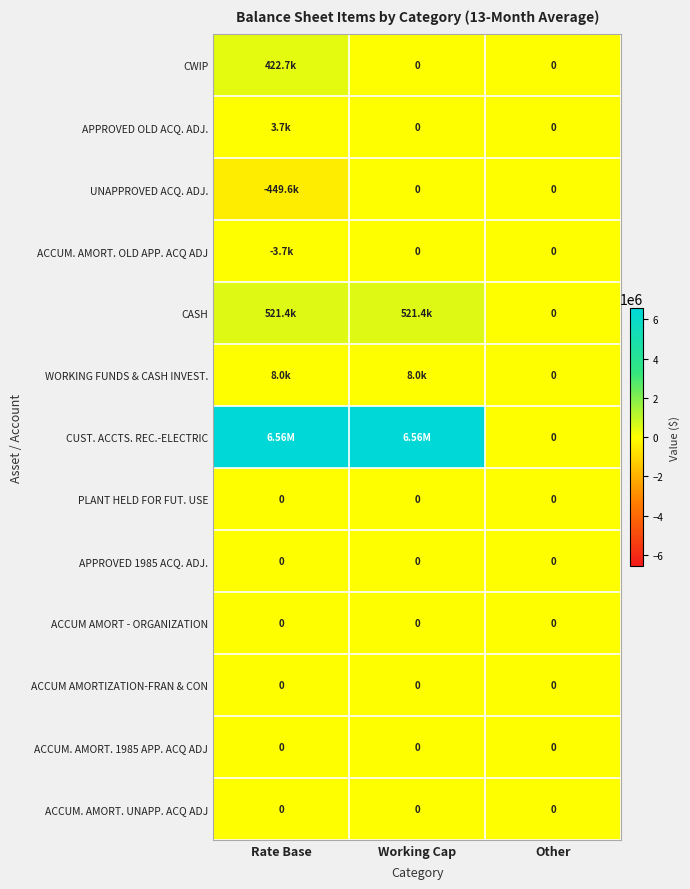

What is the minimum value shown in the chart?

-449592.9